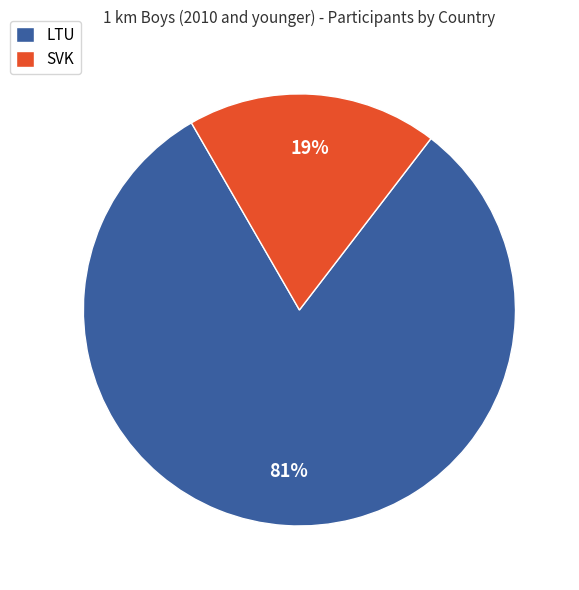

To the nearest percent, what is the combined percentage of LTU and SVK?

100%